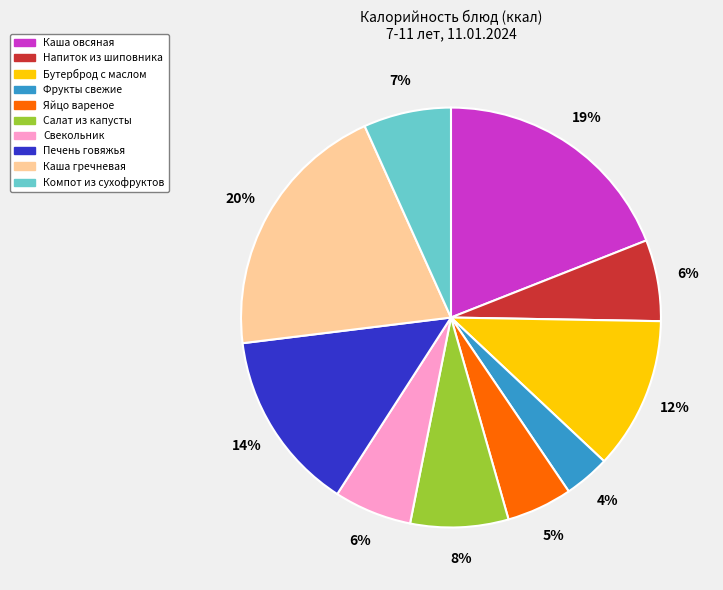

To the nearest percent, what is the average slice percentage?

10%